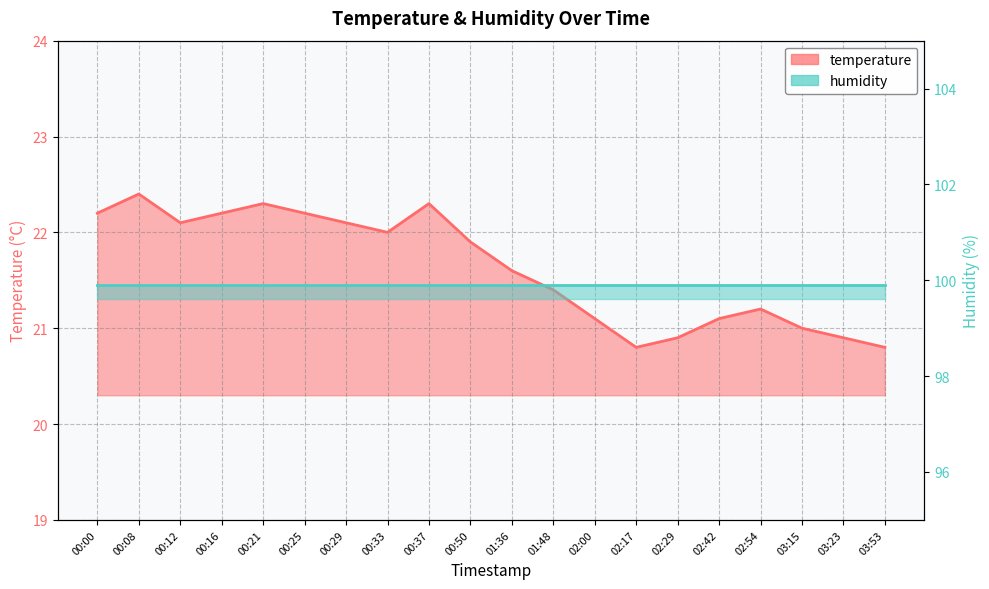

True or false: the data shows 12.9 at 01:36.

False